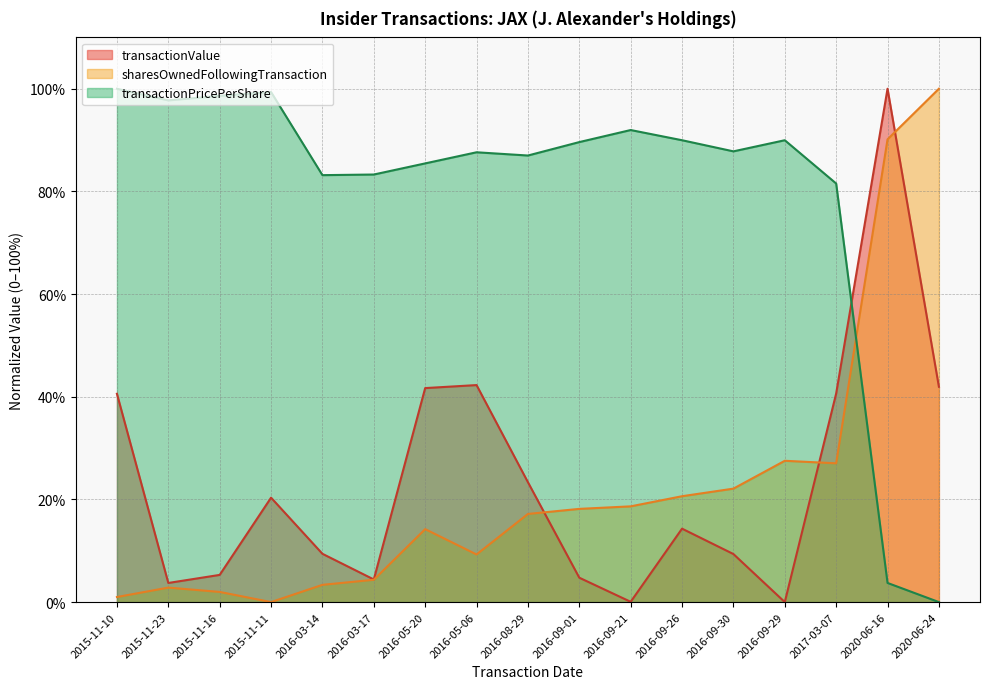

True or false: sharesOwnedFollowingTransaction and transactionValue cross at least once.

True